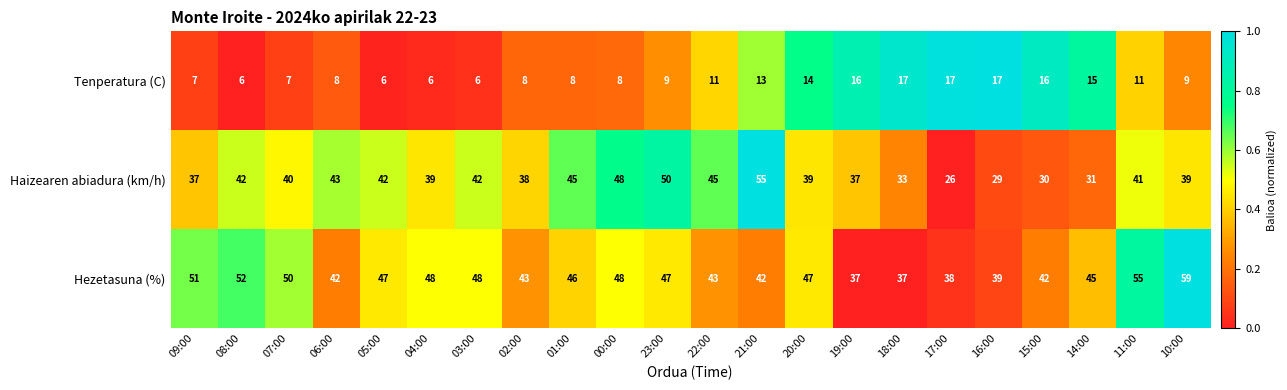

Rank the series by their maximum value, from lowest to highest.

Tenperatura (C), Haizearen abiadura (km/h), Hezetasuna (%)